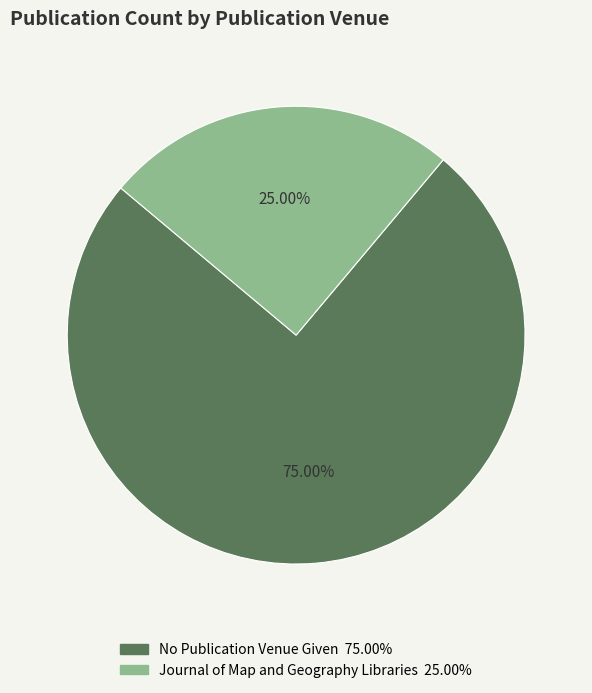

To the nearest percent, what portion does No Publication Venue Given represent?

75%